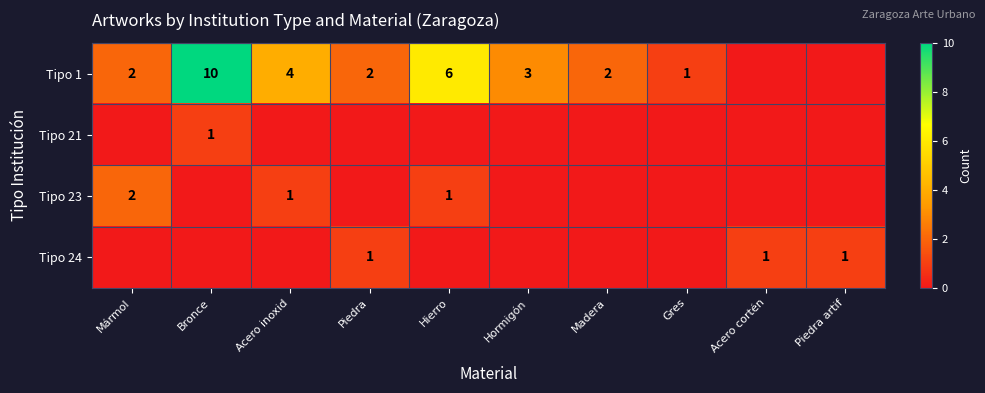

Is it true that Tipo 24 equals 1 at Piedra artif?

True